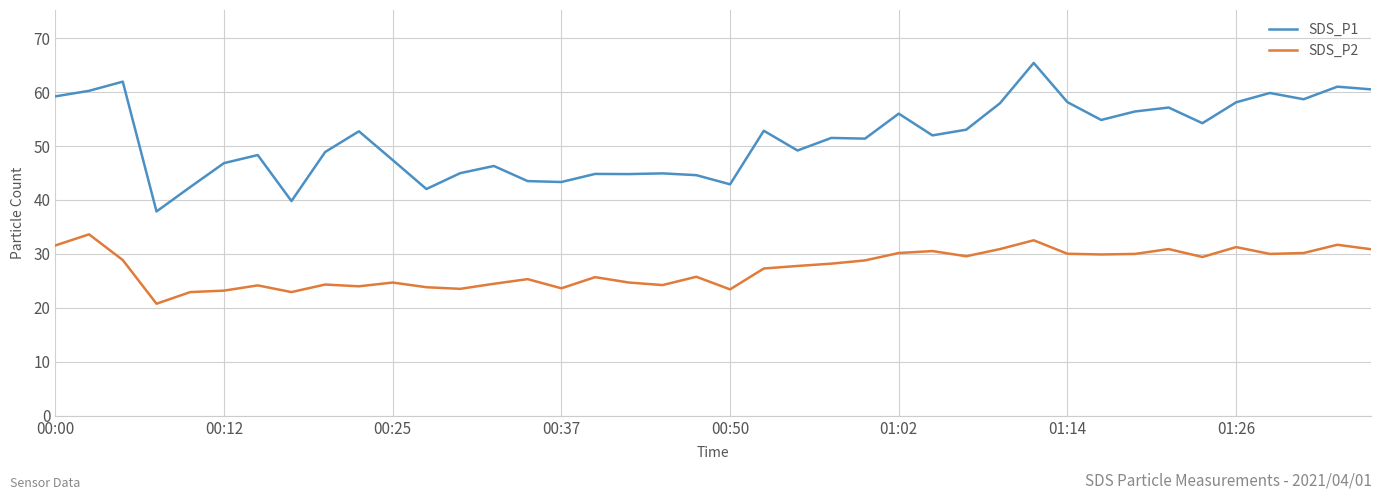

True or false: SDS_P2 and SDS_P1 intersect in this chart.

False